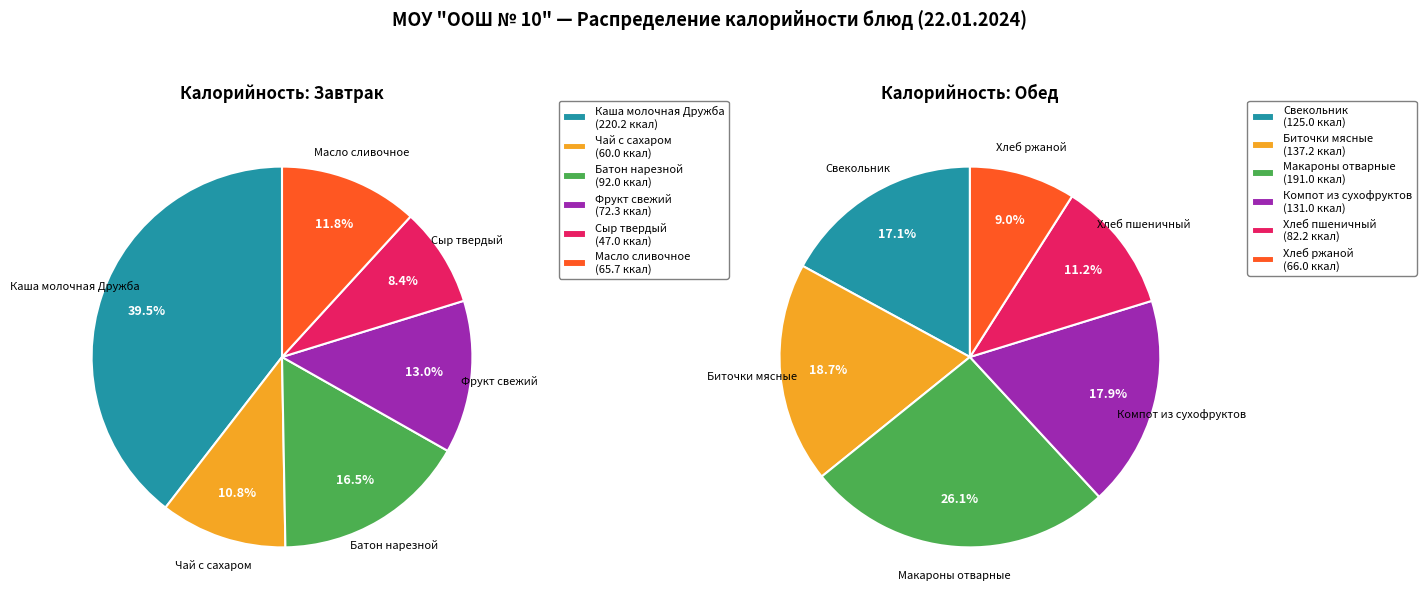

To the nearest percent, what is the combined percentage of 3 and 4?

29%